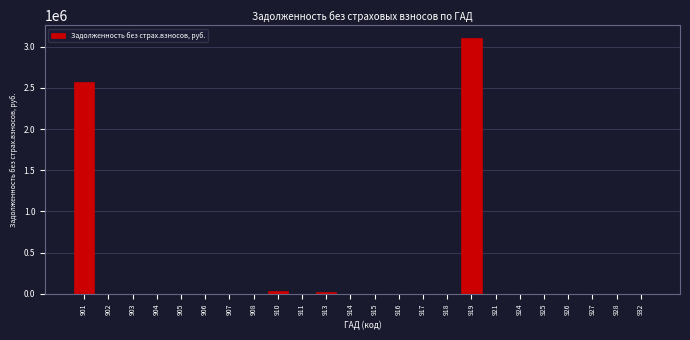

Is it true that the value at 919 is 3107253.5?

True